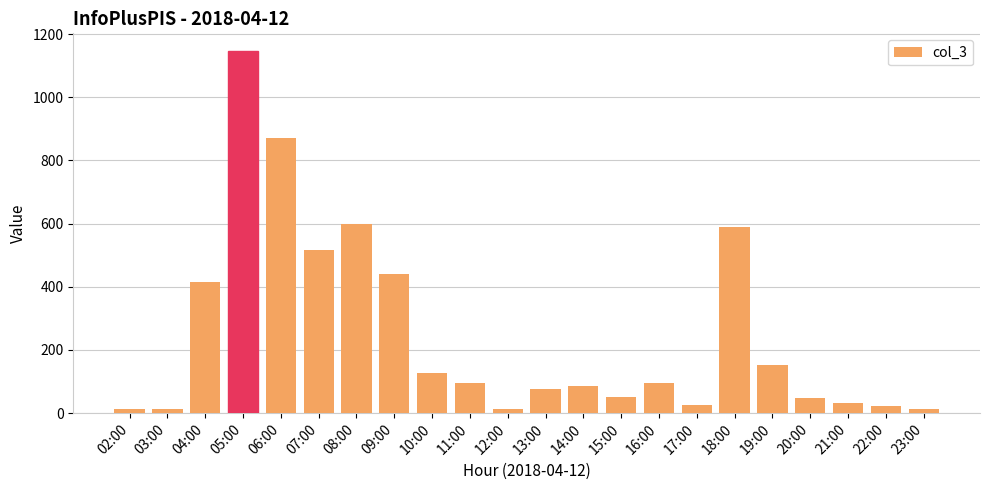

How many distinct data groups are displayed?

1